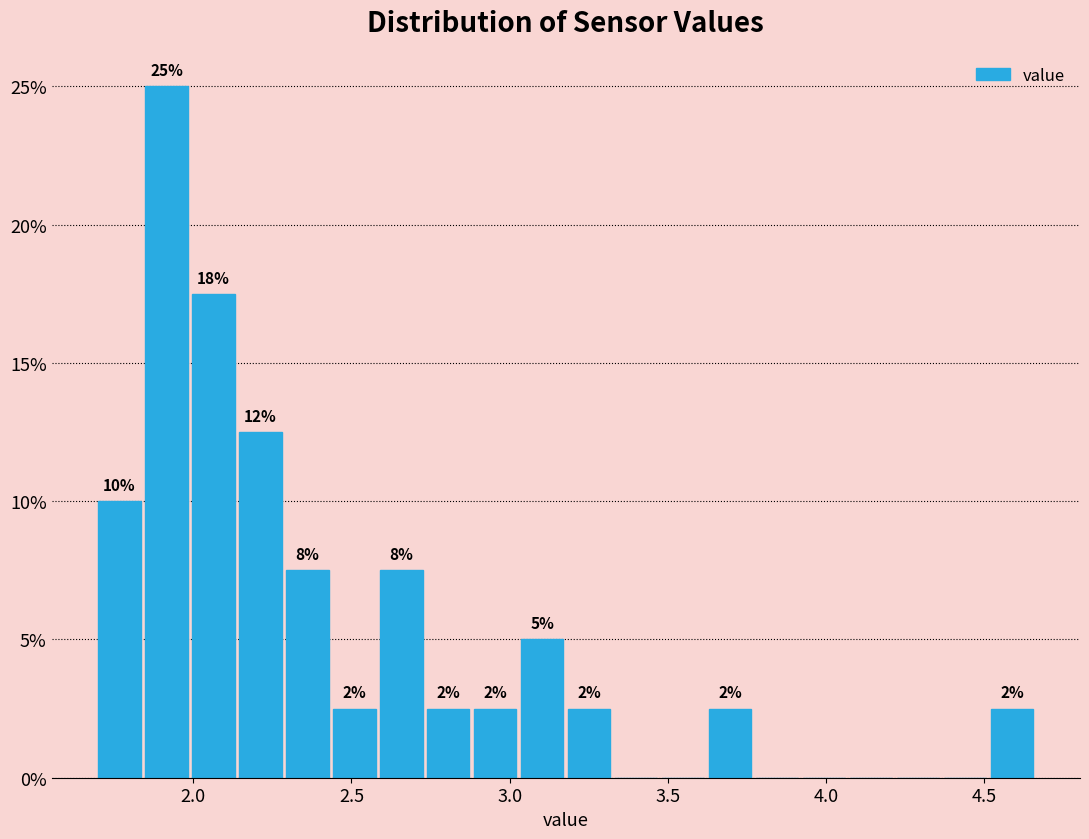

Read against the x-axis, roughly where is the centre of the tallest bar?

1.90